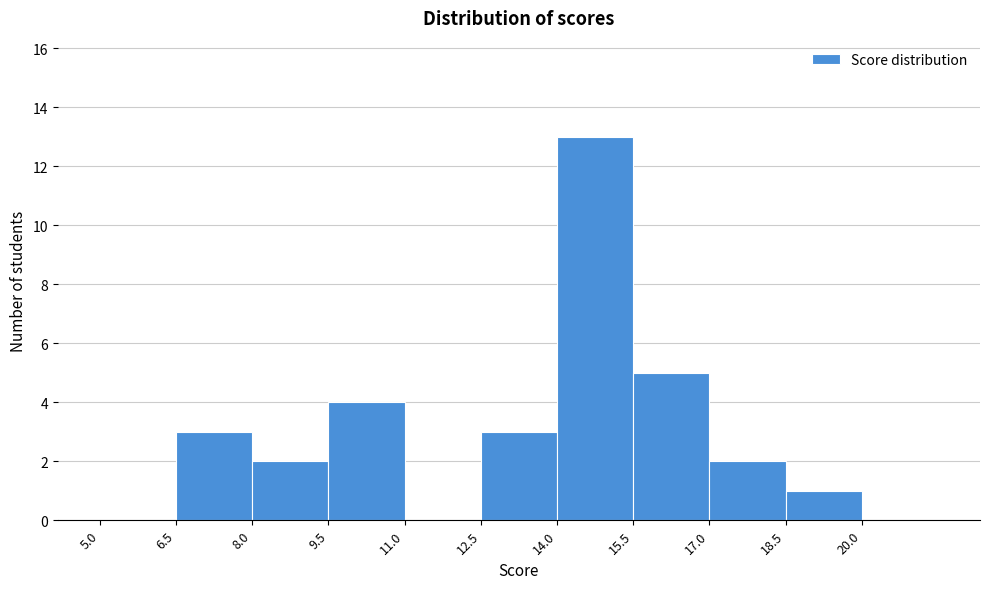

How tall is the bar that spans 12.5 to 14.0 on the x-axis? Neither the bar edges nor the heights are printed on the chart, so give them approximately, as read against the axes.

3